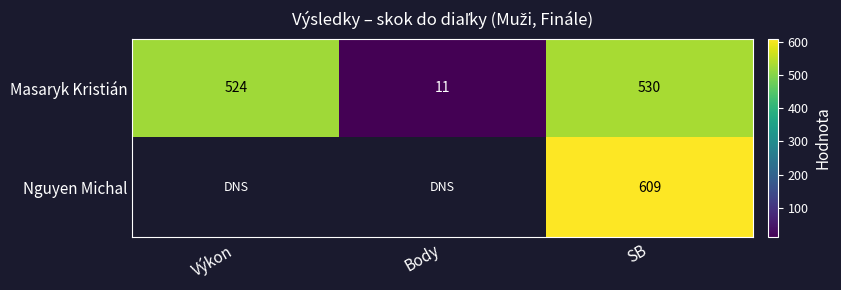

What is the difference between the maximum and minimum values in the Masaryk Kristián series?

519